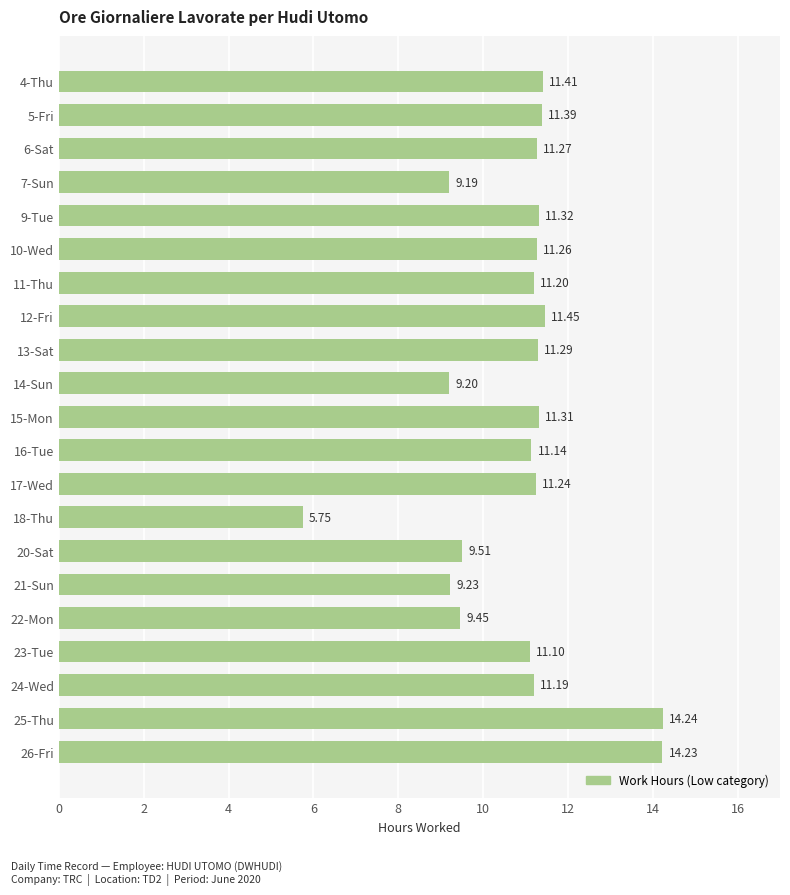

Between 22-Mon and 16-Tue, which is larger?

16-Tue